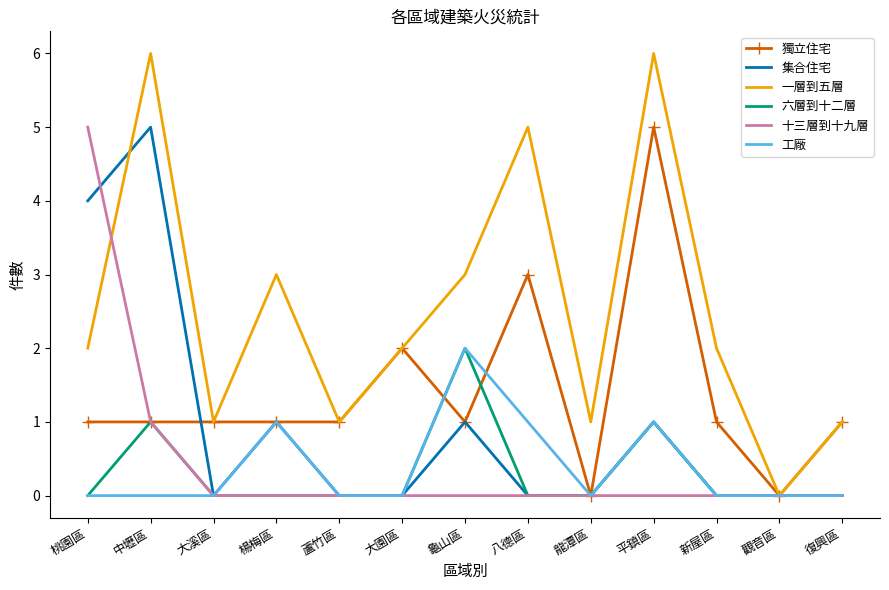

Which series has the largest total across all categories?

一層到五層